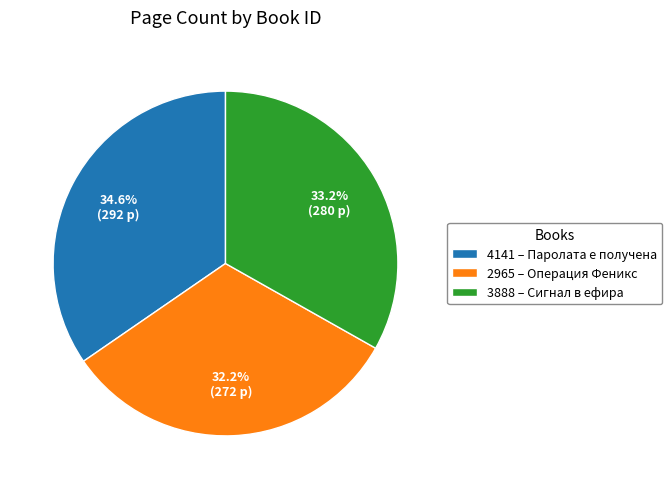

True or false: 4141 accounts for 45% of the total.

False